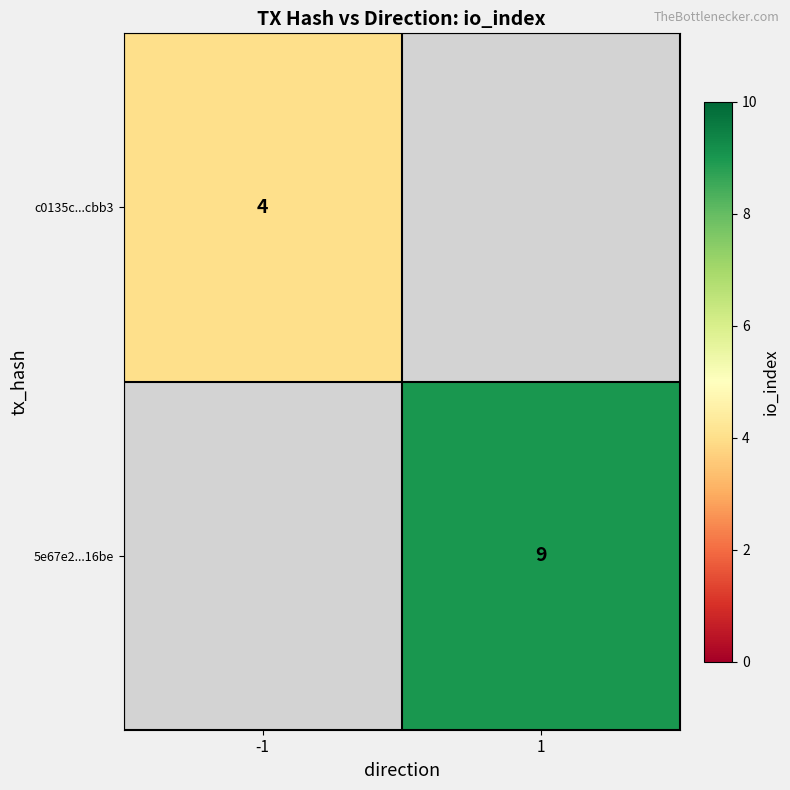

The value of c0135c...cbb3 at -1 is 5. True or false?

False